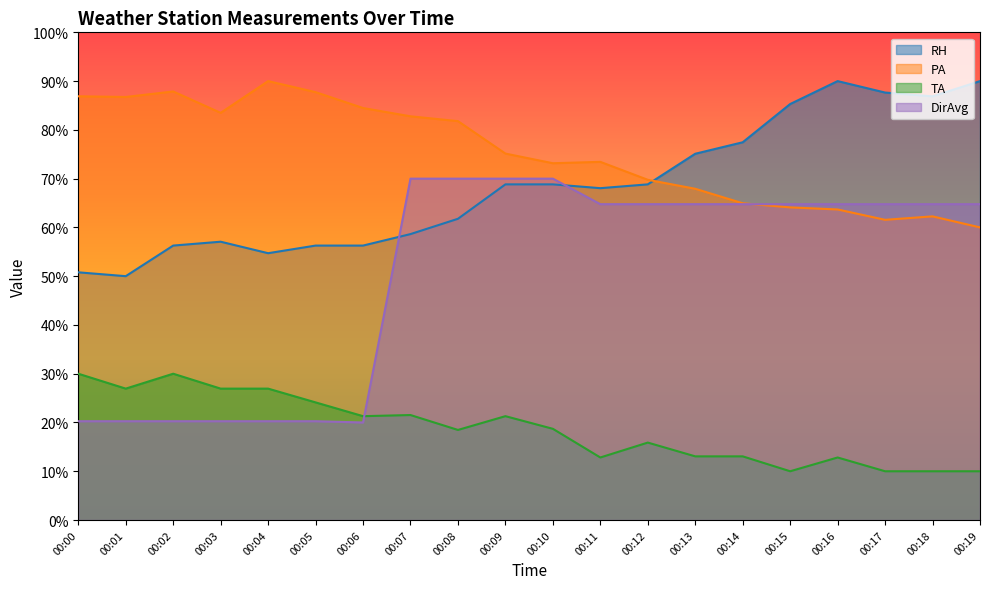

What is the lowest value of the PA series?

60.0